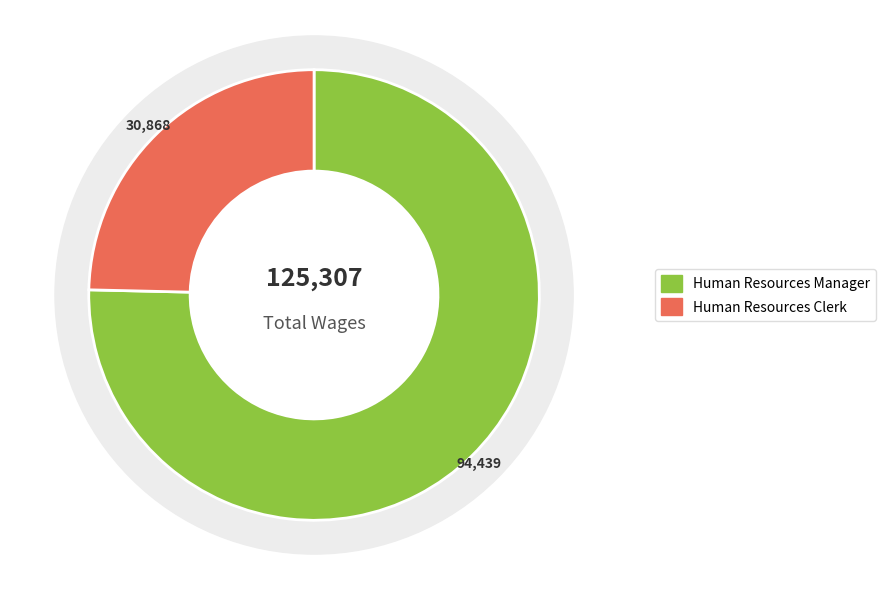

Count the number of slices in the pie.

2